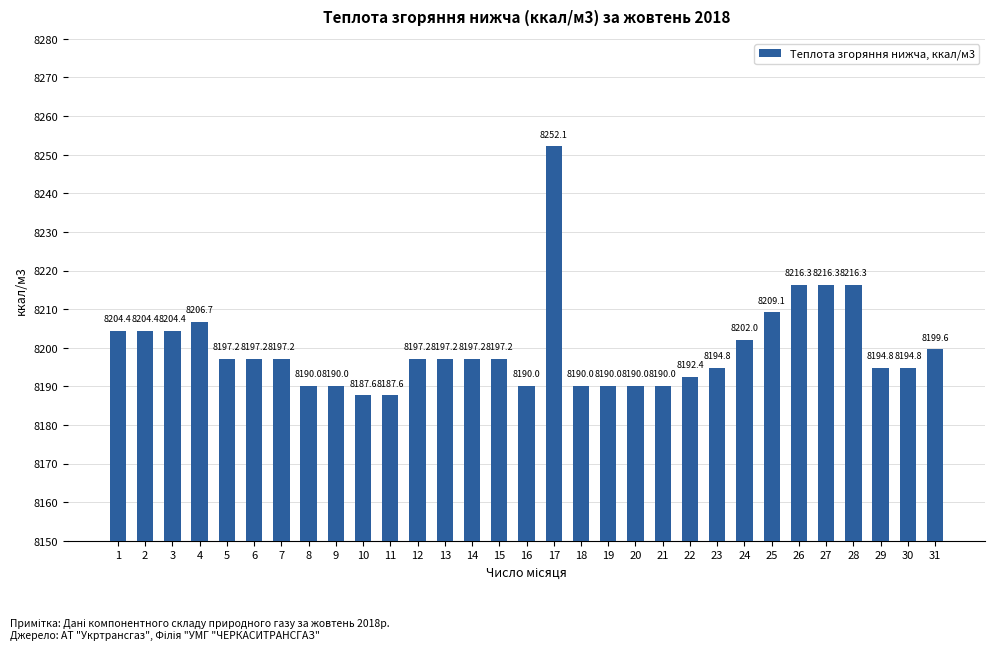

The chart shows a value of 12938.9 at 17. True or false?

False